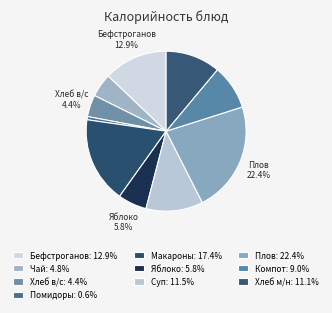

How many slices are in this pie chart?

10